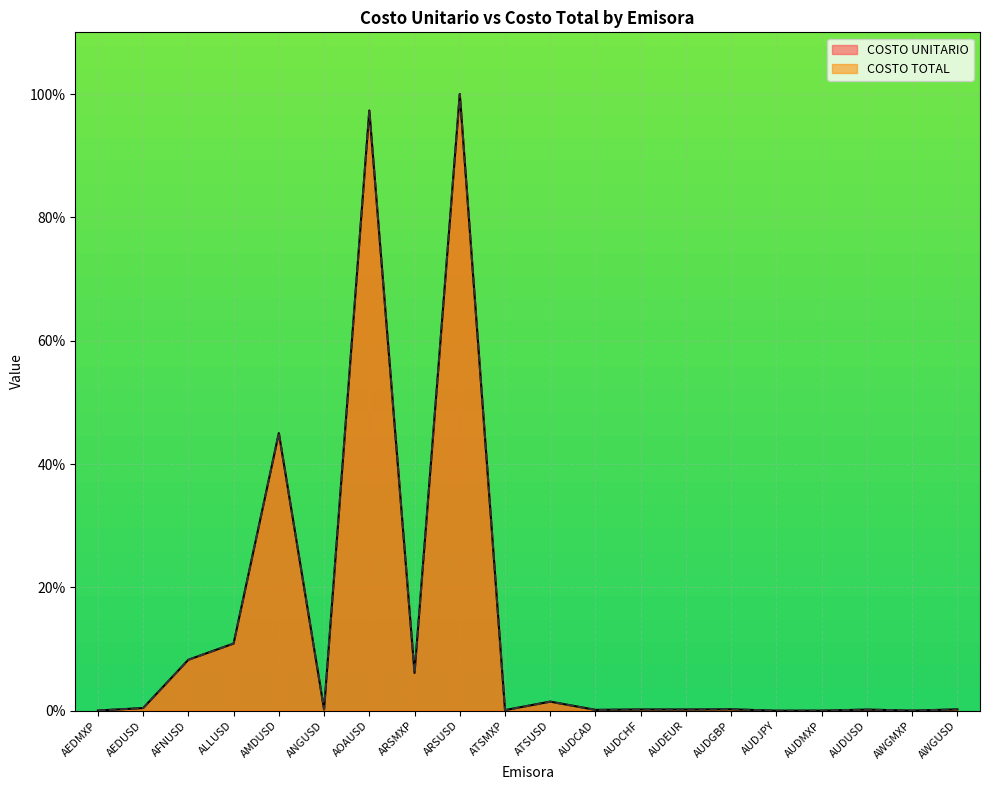

Is the value of COSTO TOTAL at AUDEUR greater than the value of COSTO UNITARIO at AEDUSD?

No